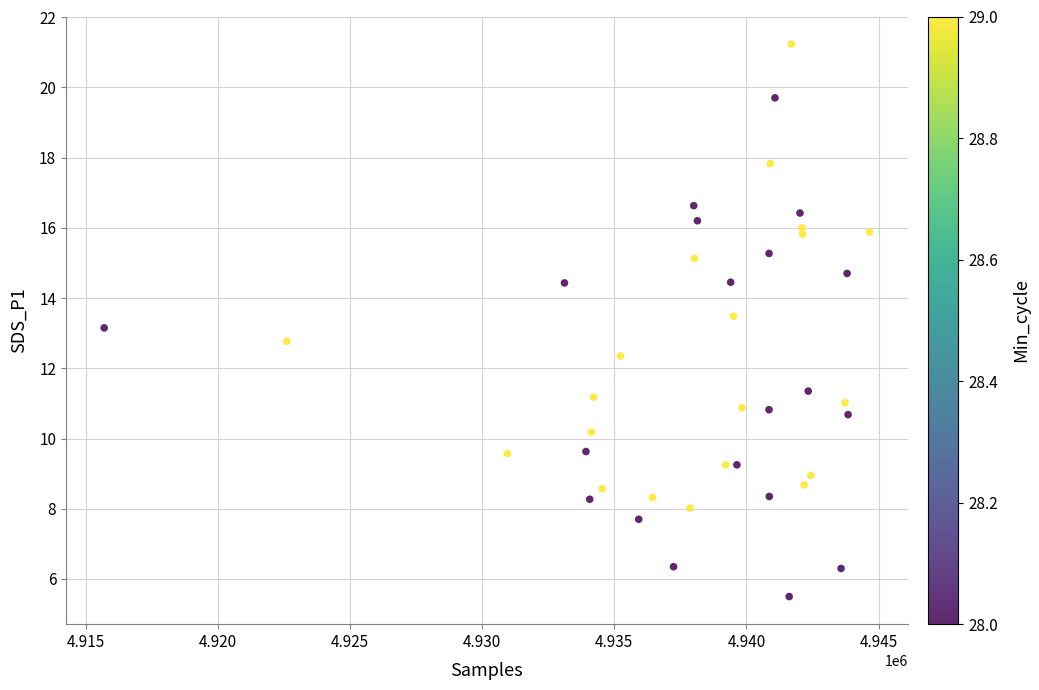

What is the range of Y values (max minus min)?

15.7